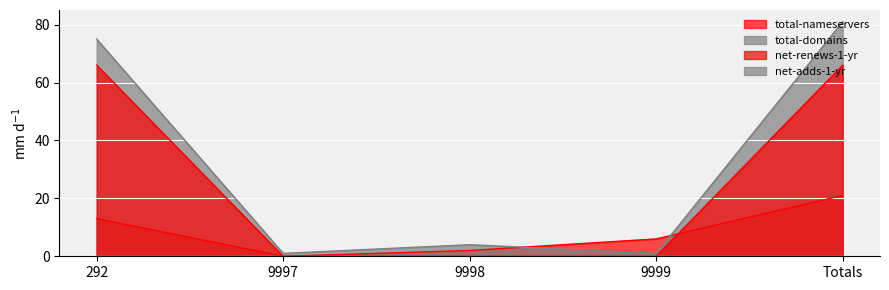

Between Totals and 9999, which is larger?

Totals